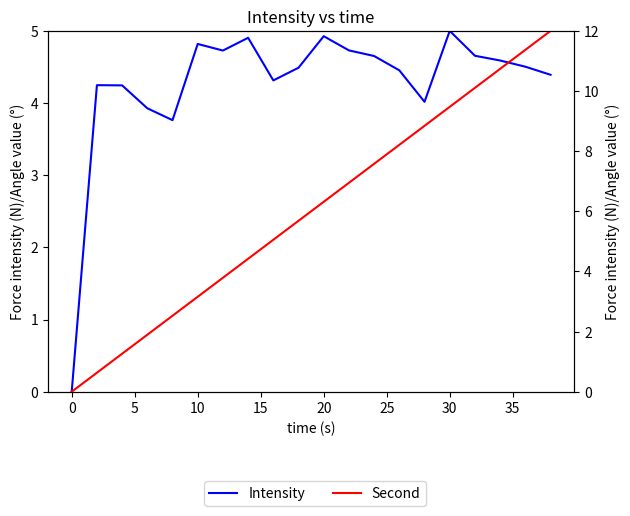

Does the chart display data point markers on the line(s)?

No